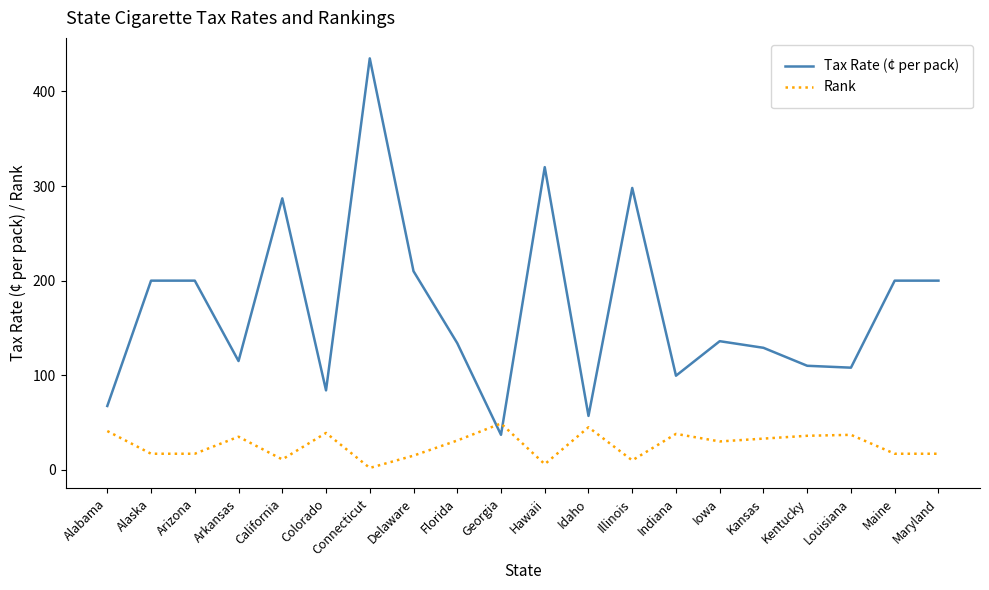

How many interior local valleys does the Tax Rate (¢ per pack) series have?

6